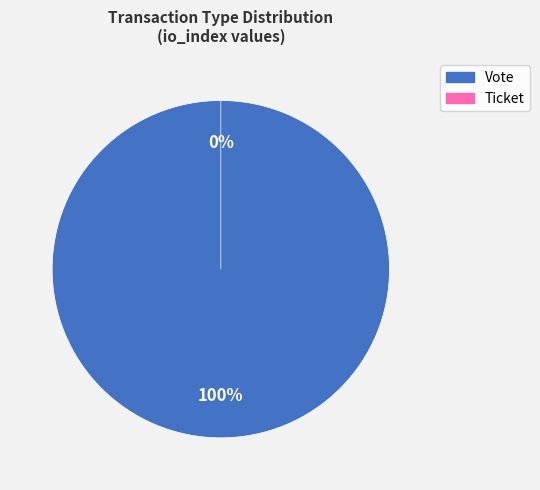

Which has a higher value, Ticket or Vote?

Vote